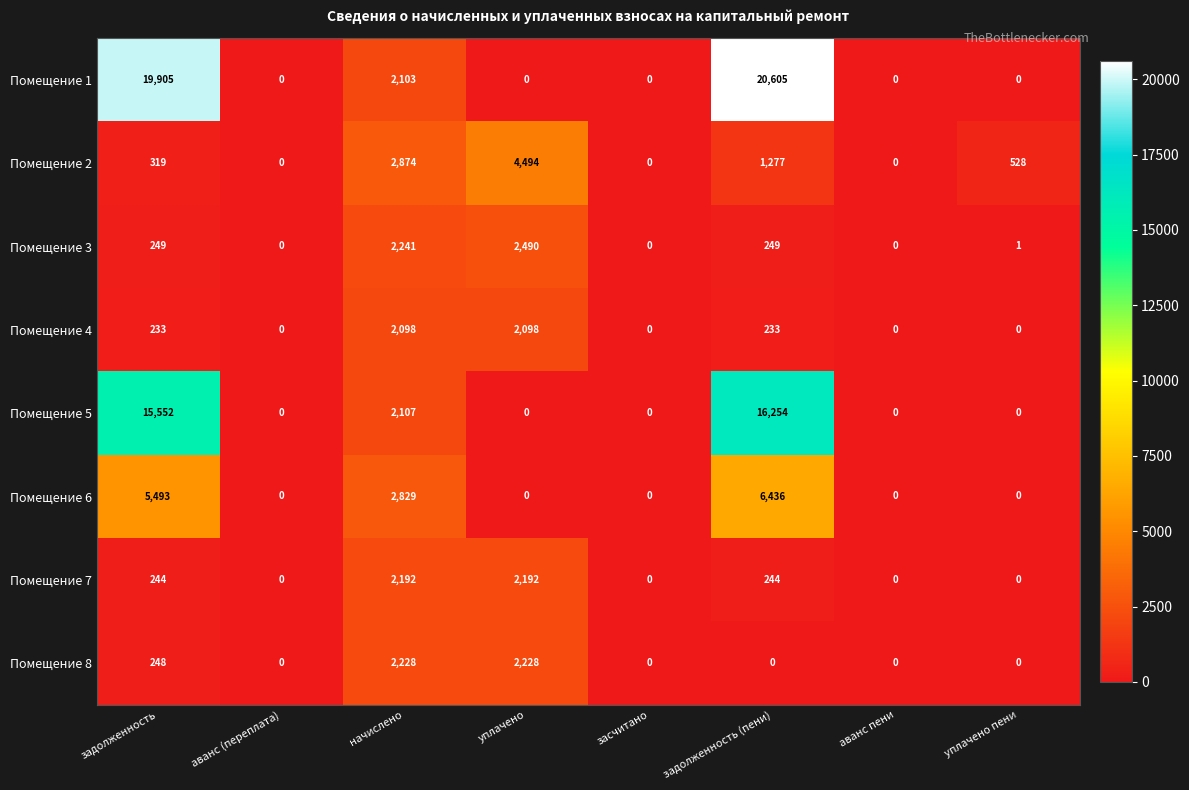

Which series has the largest range (max minus min)?

Помещение 1